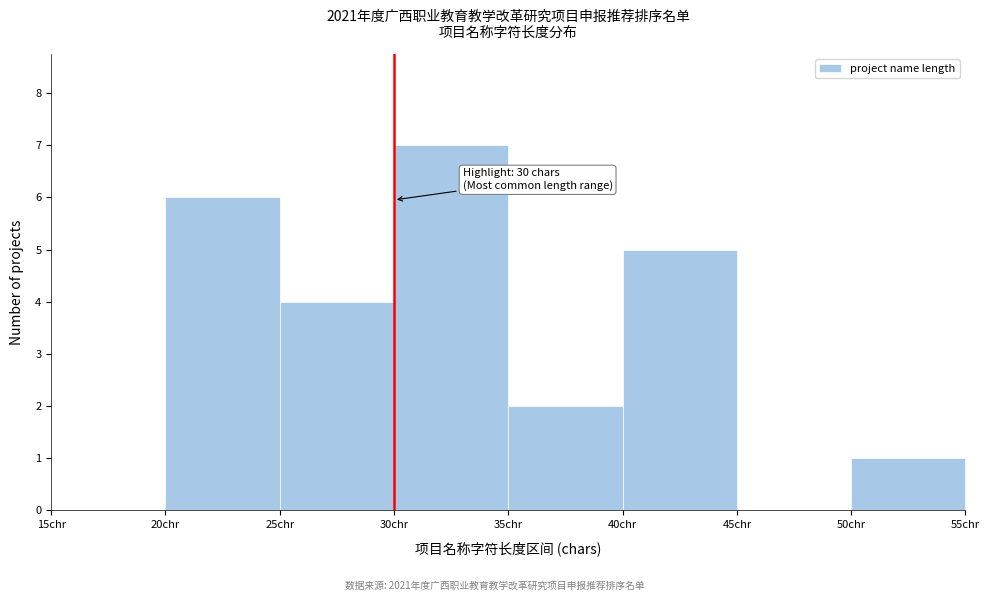

Over which range of the x-axis is the bar tallest?

30 to 35